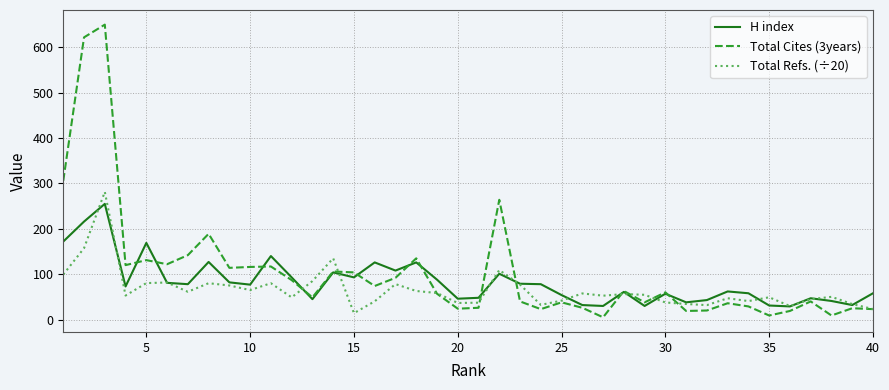

Which series has the largest total across all categories?

Total Cites (3years)